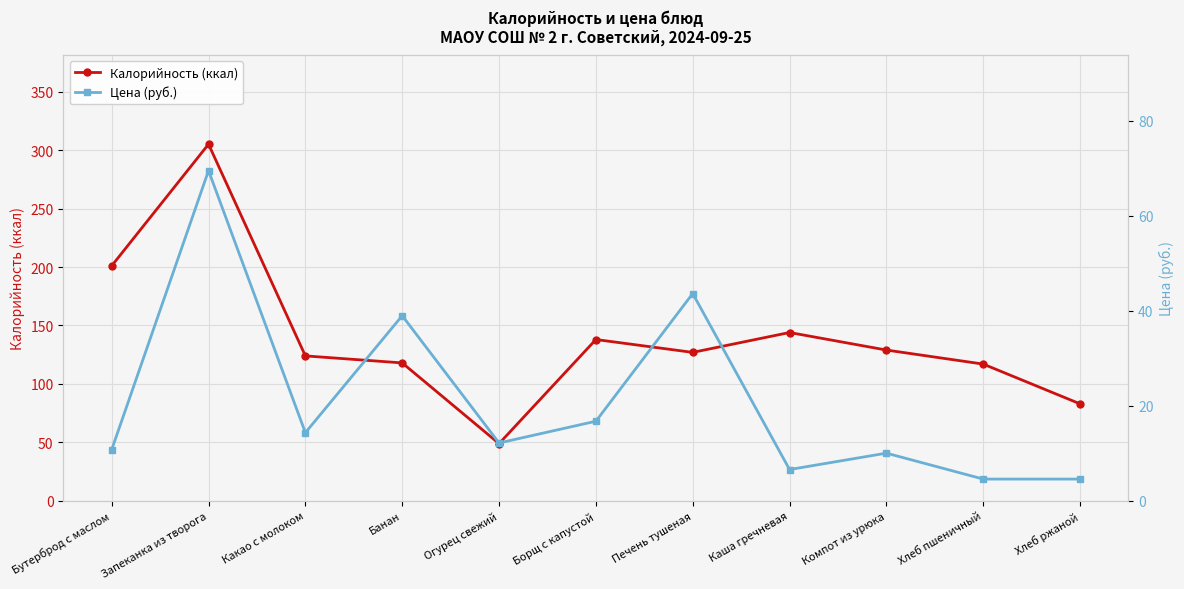

Count the number of categories in the chart.

11